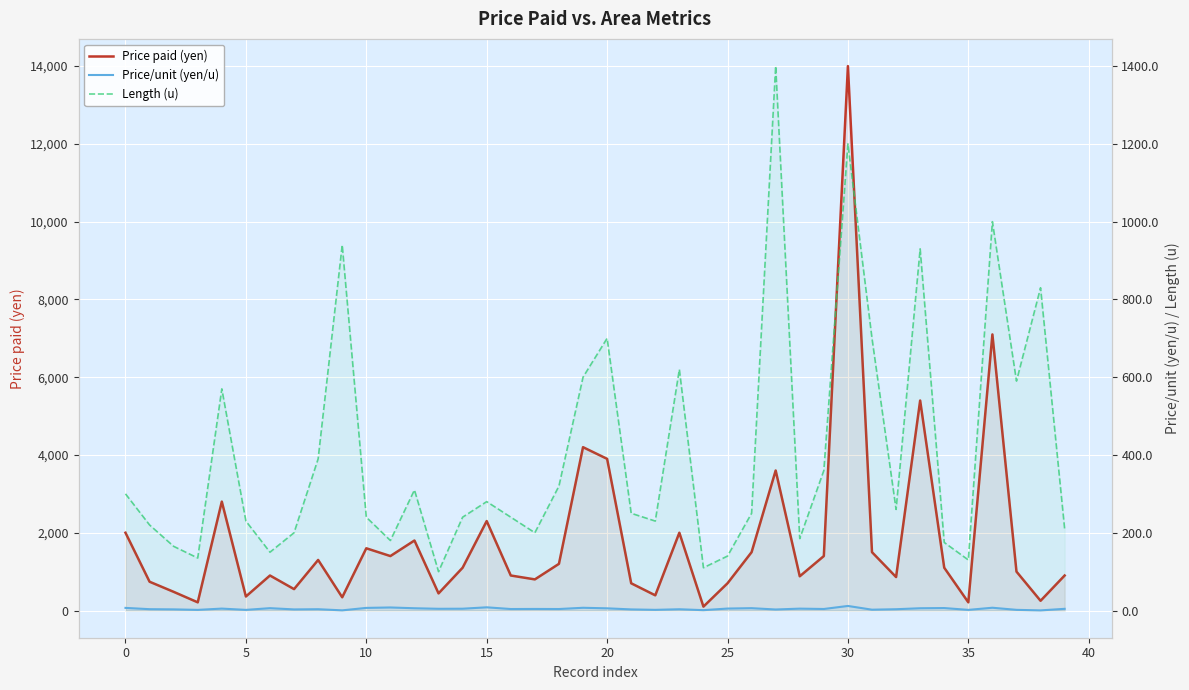

Reading left to right, transcribe all the data shown in this chart.

Price paid (yen): 2000.0	740.0	480.0	210.0	2800.0	360.0	900.0	550.0	1300.0	340.0	1600.0	1400.0	1800.0	440.0	1100.0	2300.0	900.0	800.0	1200.0	4200.0	3900.0	700.0	390.0	2000.0	100.0	700.0	1500.0	3600.0	880.0	1400.0	14000.0	1500.0	860.0	5400.0	1100.0	210.0	7100.0	1000.0	250.0	900.0
Price/unit (yen/u): 6.7	3.4	2.9	1.6	4.9	1.6	6.0	2.8	3.3	0.4	6.7	7.8	5.8	4.4	4.6	8.2	3.8	4.0	3.8	7.0	5.6	2.8	1.7	3.2	0.9	5.0	6.0	2.6	4.8	3.9	11.7	2.1	3.3	5.8	6.3	1.6	7.1	1.7	0.3	4.3
Length (u): 300.0	220.0	165.0	135.0	570.0	230.0	150.0	200.0	390.0	940.0	240.0	180.0	310.0	100.0	240.0	280.0	240.0	200.0	320.0	600.0	700.0	250.0	230.0	620.0	110.0	140.0	250.0	1400.0	185.0	360.0	1200.0	700.0	260.0	930.0	175.0	130.0	1000.0	590.0	830.0	210.0